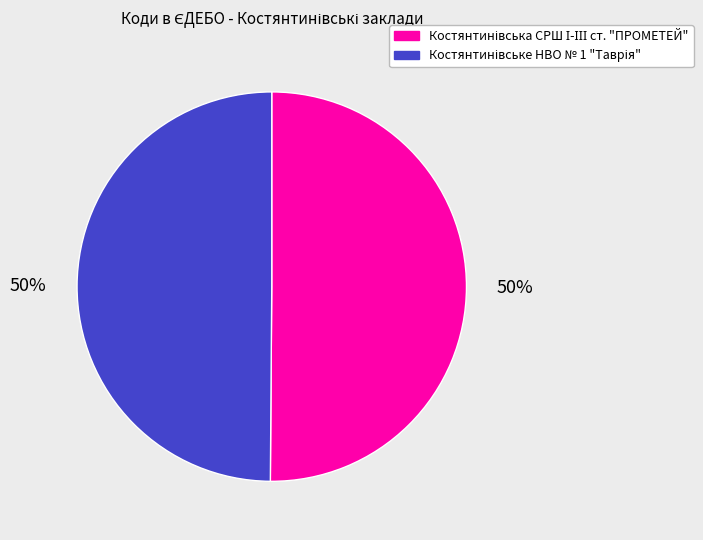

To the nearest percent, what is the average slice percentage?

50%